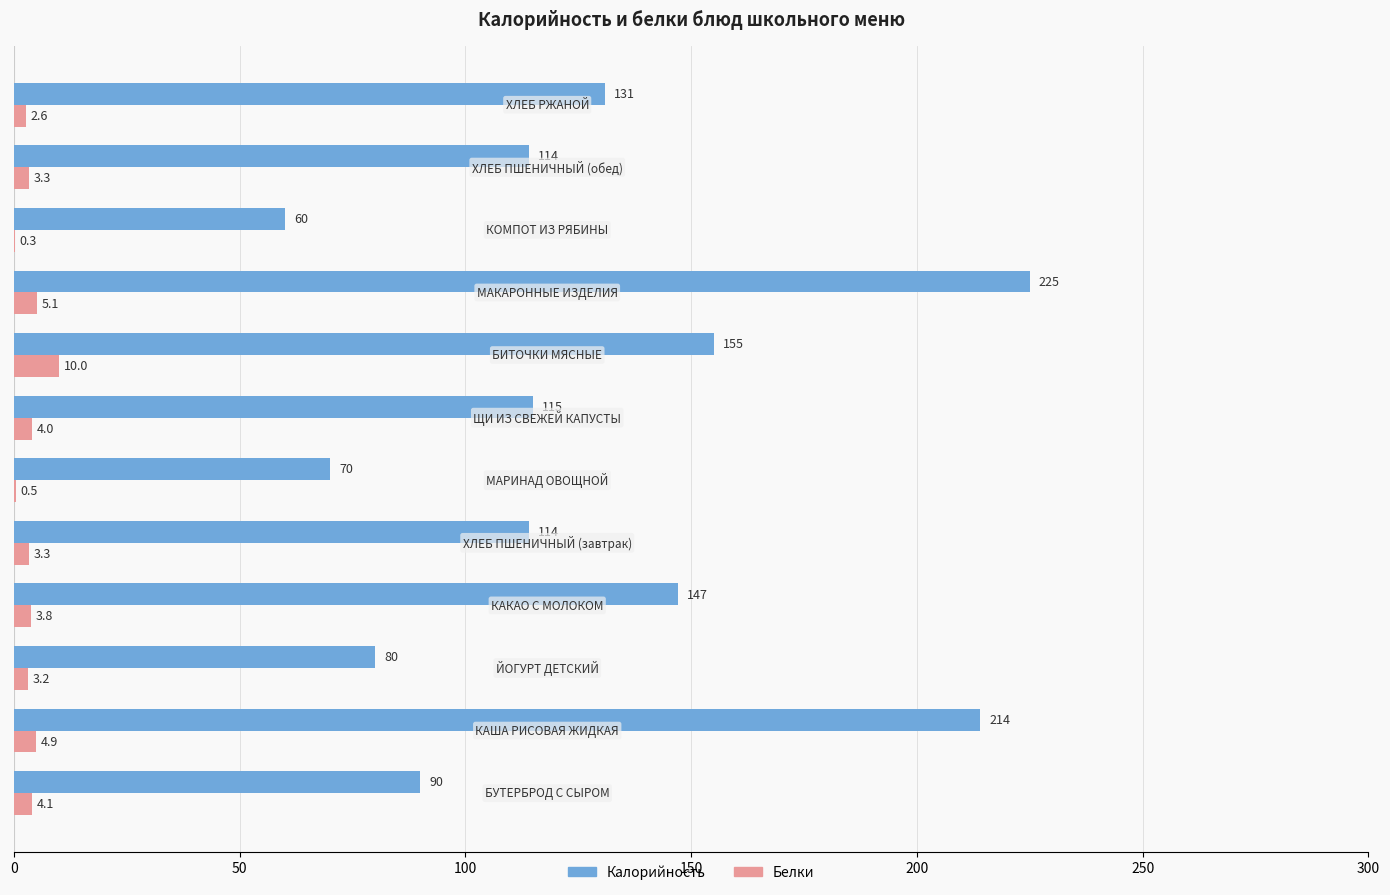

What is the maximum value shown in the chart?

225.0